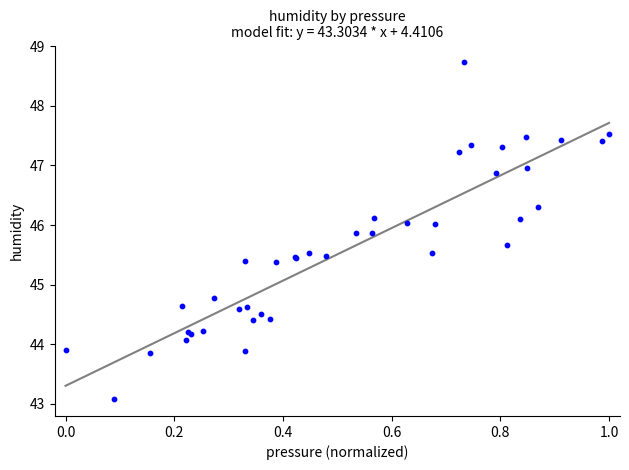

What Y value in the scatter plot is closest to 45?

44.8